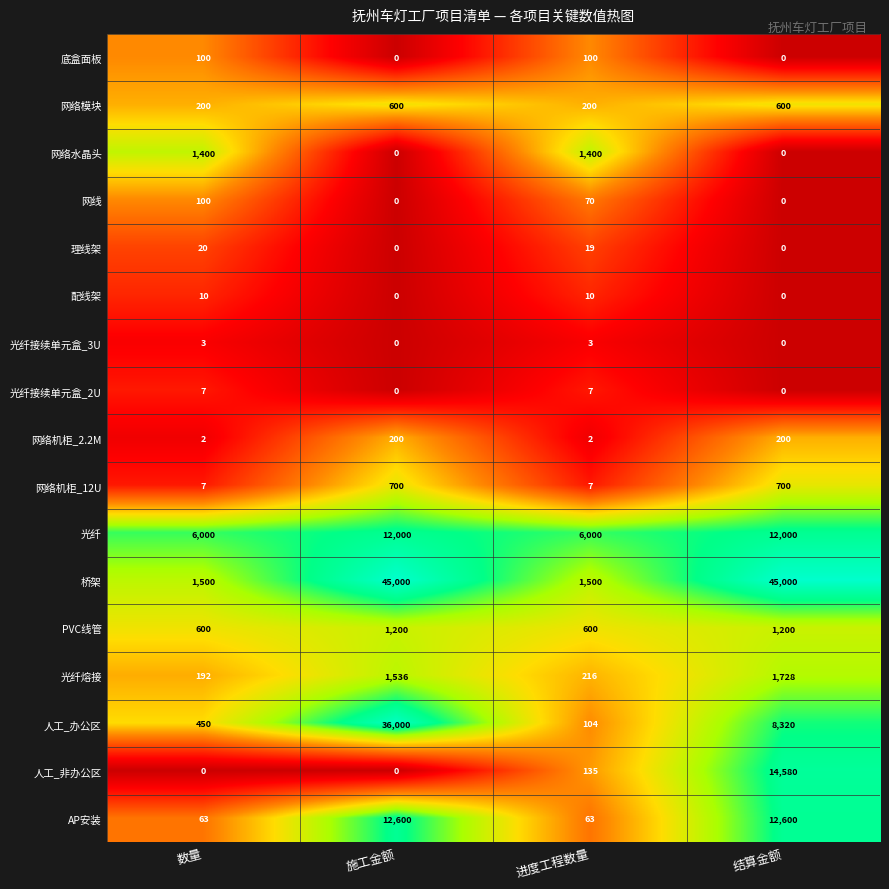

Count the 网络水晶头 values in the range 0 to 1400.

4